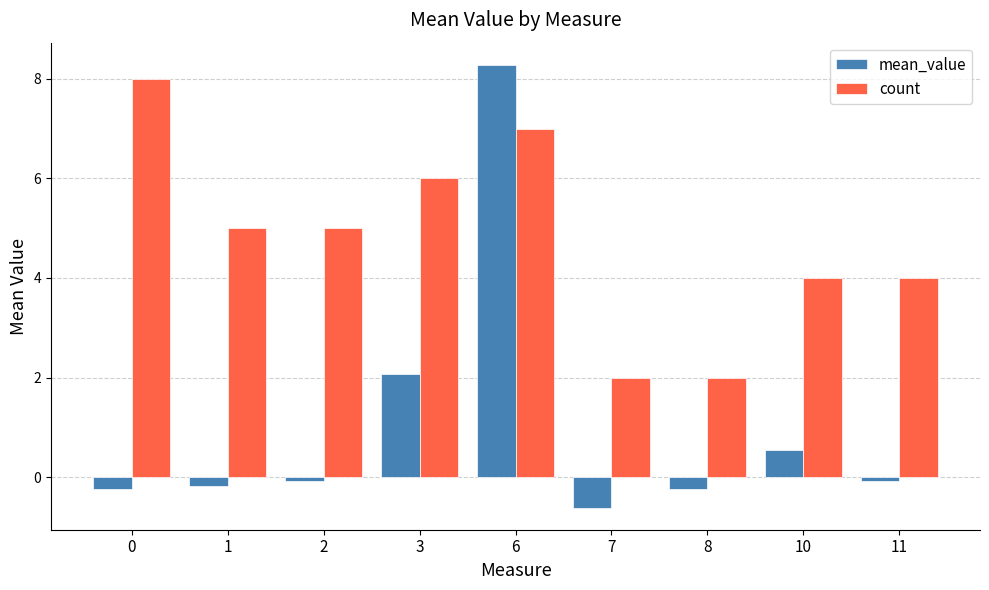

What are all the series names shown in the legend?

mean_value, count